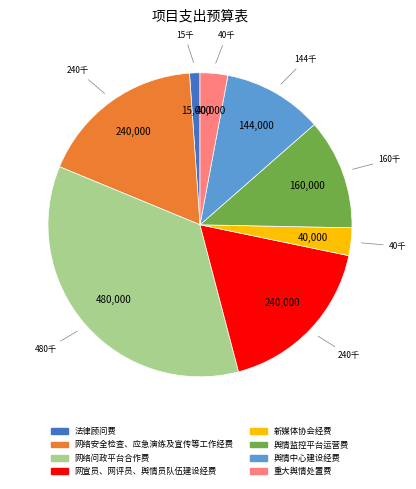

What is the ratio of the value at 网络安全检查、应急演练及宣传等工作经费 to the value at 舆情监控平台运营费?

1.5